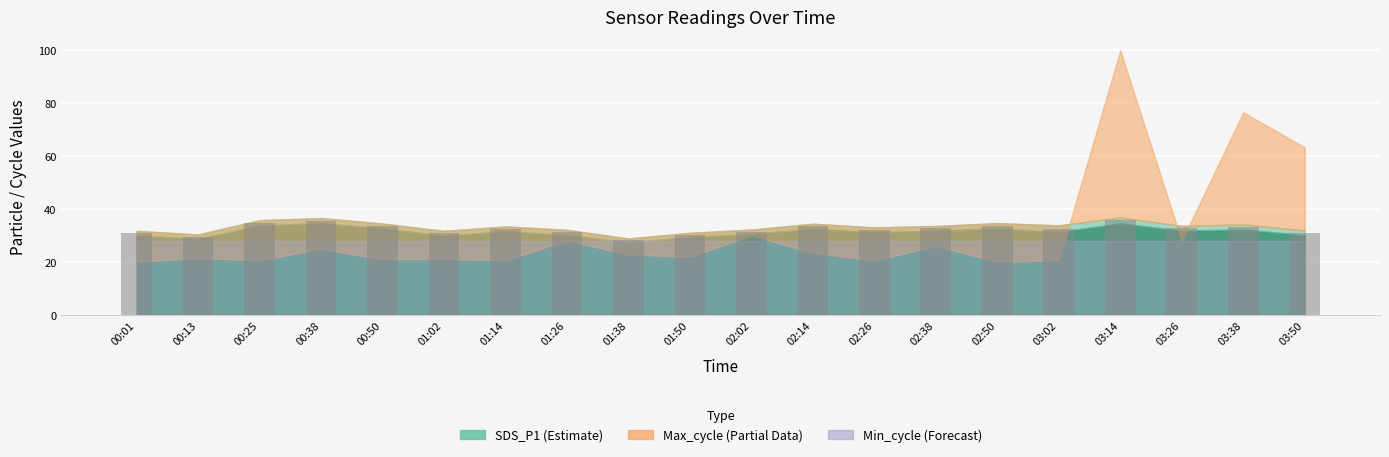

What is the value of the 6th bar from the left?

30.8